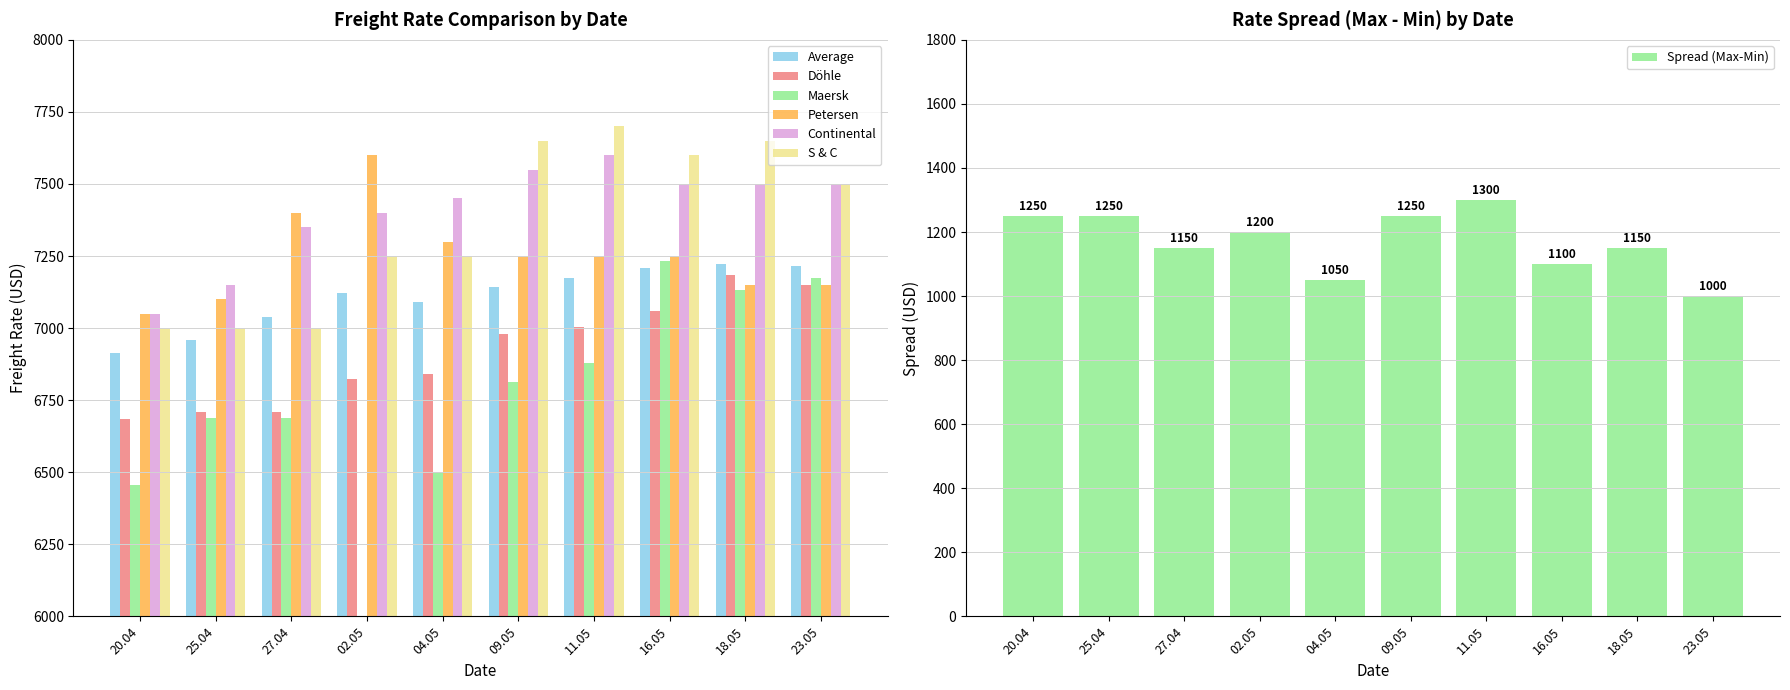

Read the Petersen value at 11.05.

7250